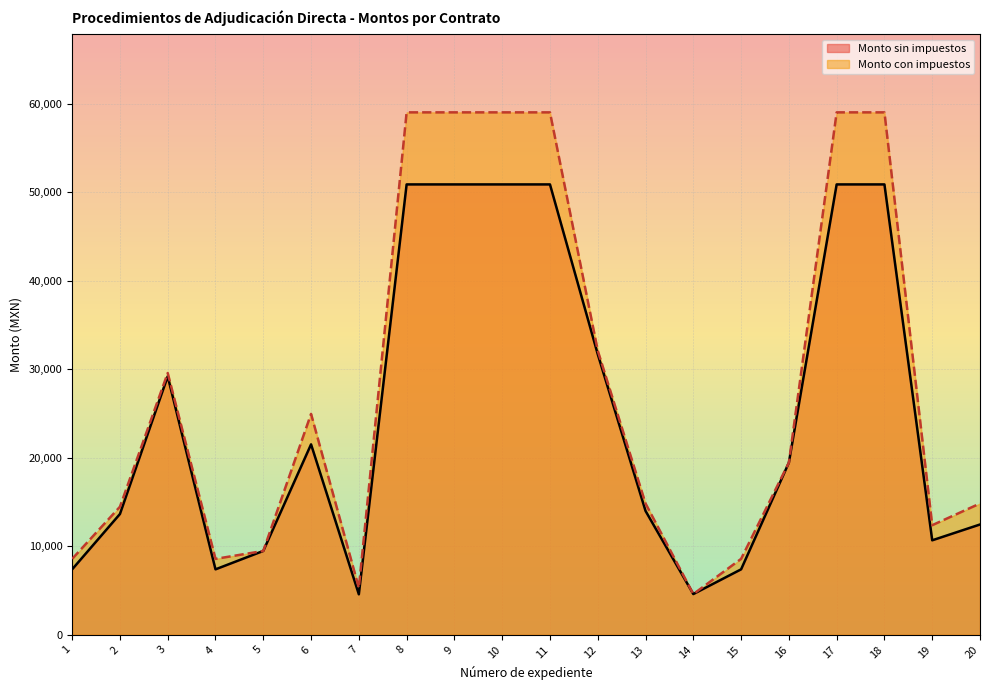

What is the approximate value of Monto sin impuestos at 13?

14000.0